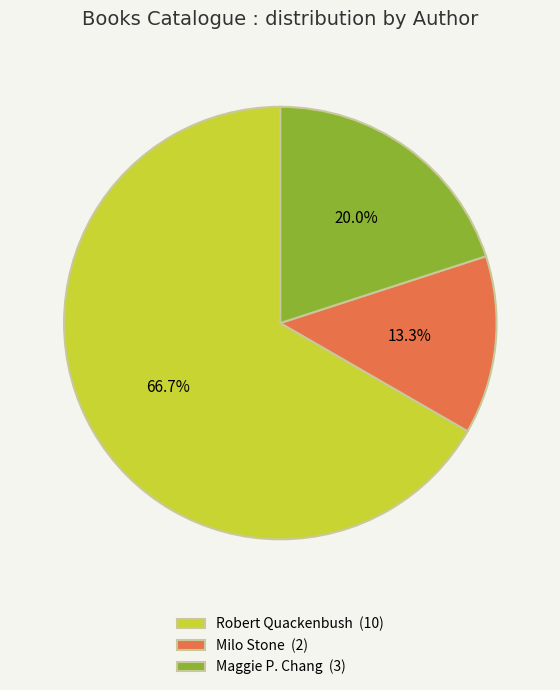

Which slice is the smallest?

Milo Stone (2)